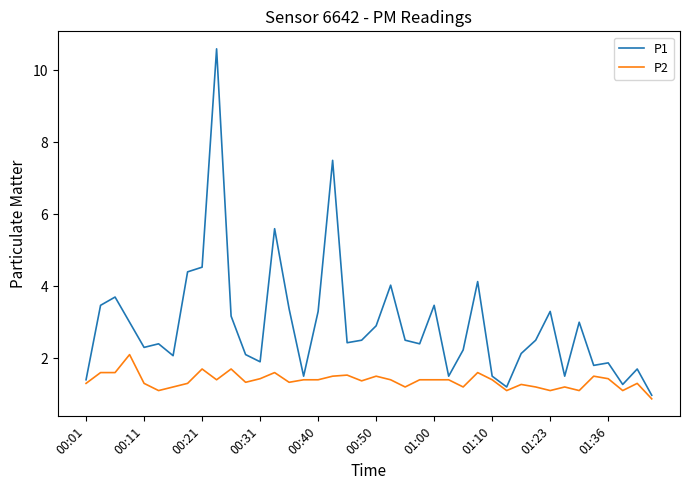

Which series has the largest total across all categories?

P1